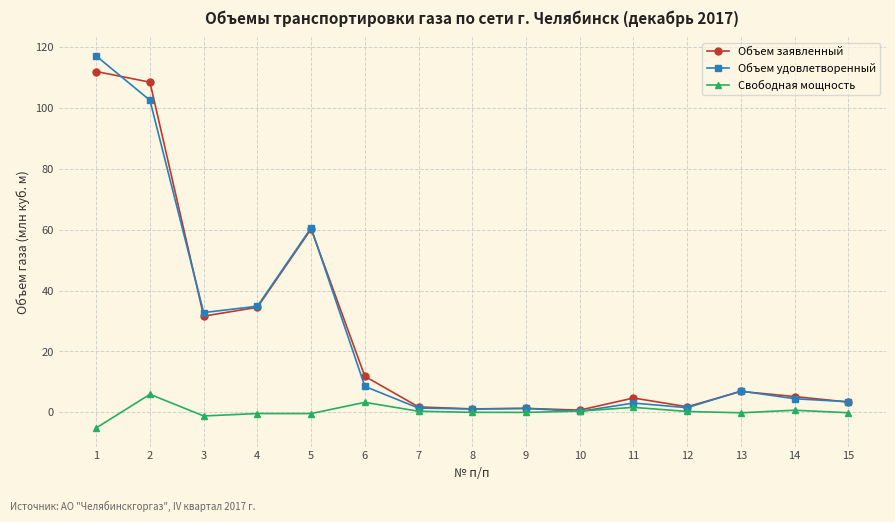

List the series in order of their peak value, highest first.

Объем удовлетворенный, Объем заявленный, Свободная мощность